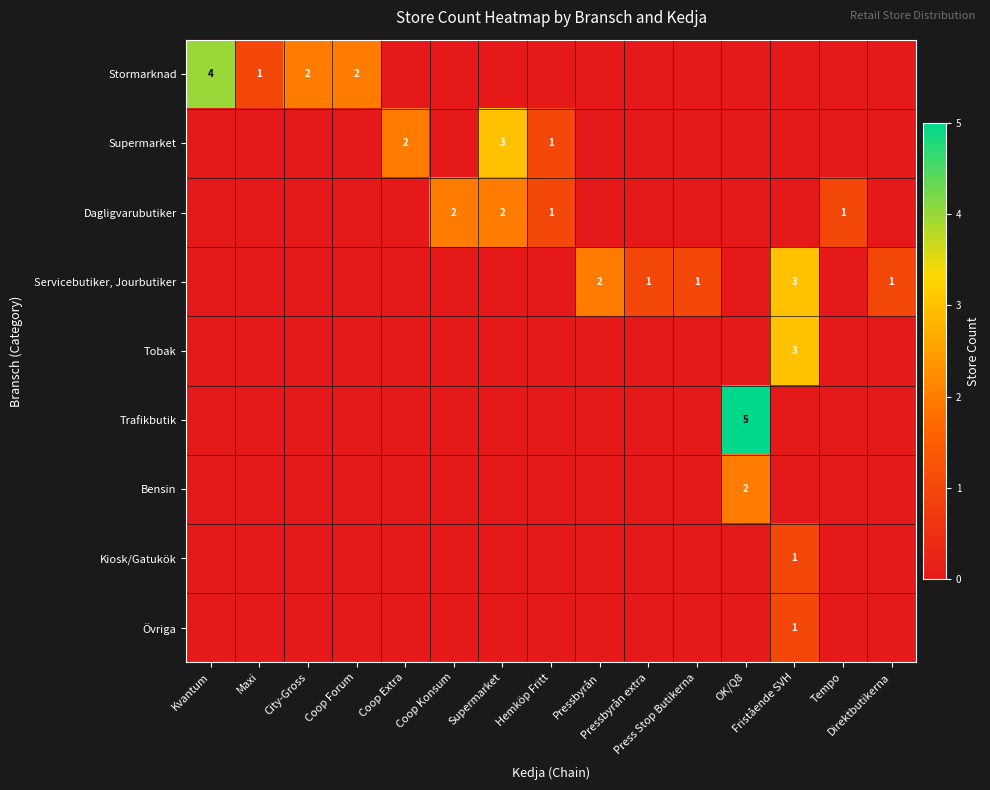

At which label is Supermarket closest to 1?

Hemköp Fritt